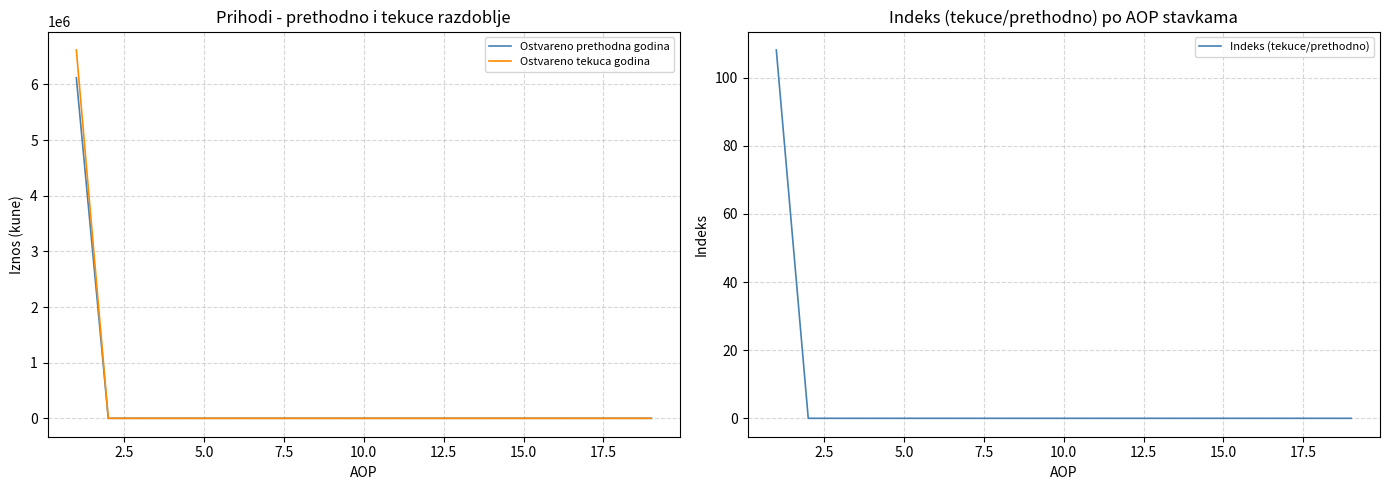

How many series are shown in this chart?

3